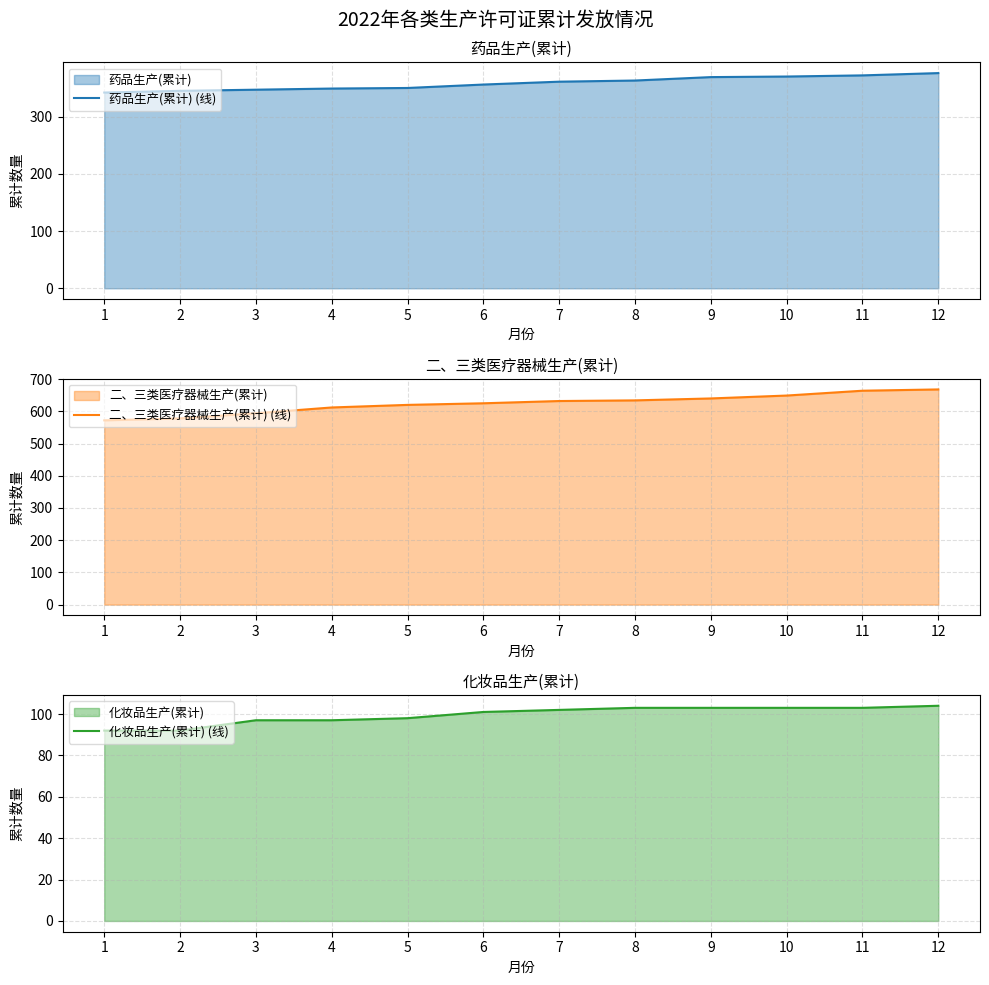

What is the value of the 药品生产(累计) (线) point at the 6th from the left?

356